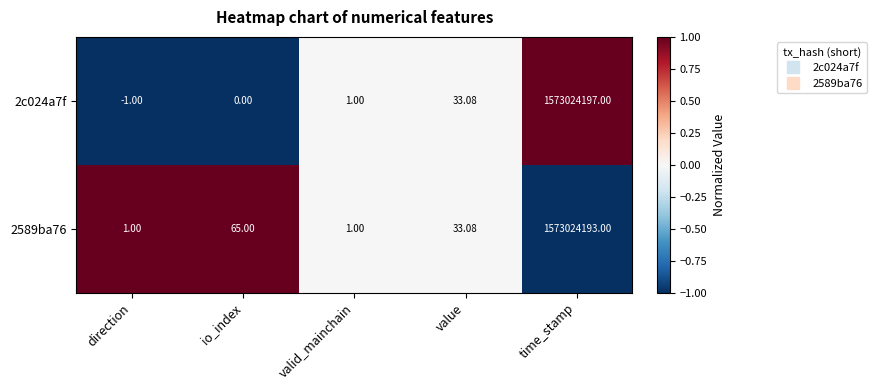

At which label does 2589ba76 reach its peak?

time_stamp